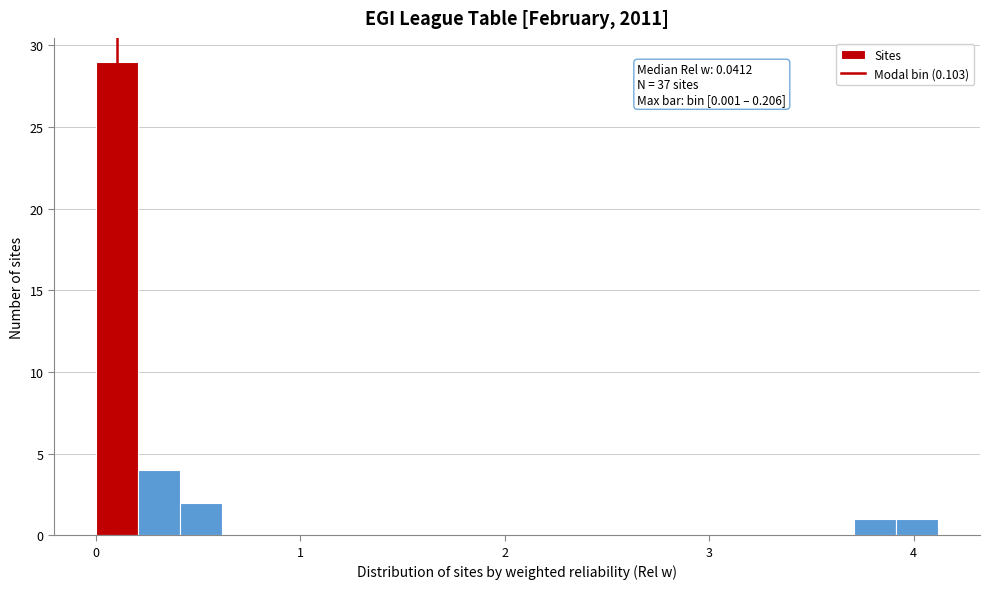

Read against the x-axis, roughly where is the centre of the tallest bar?

0.1